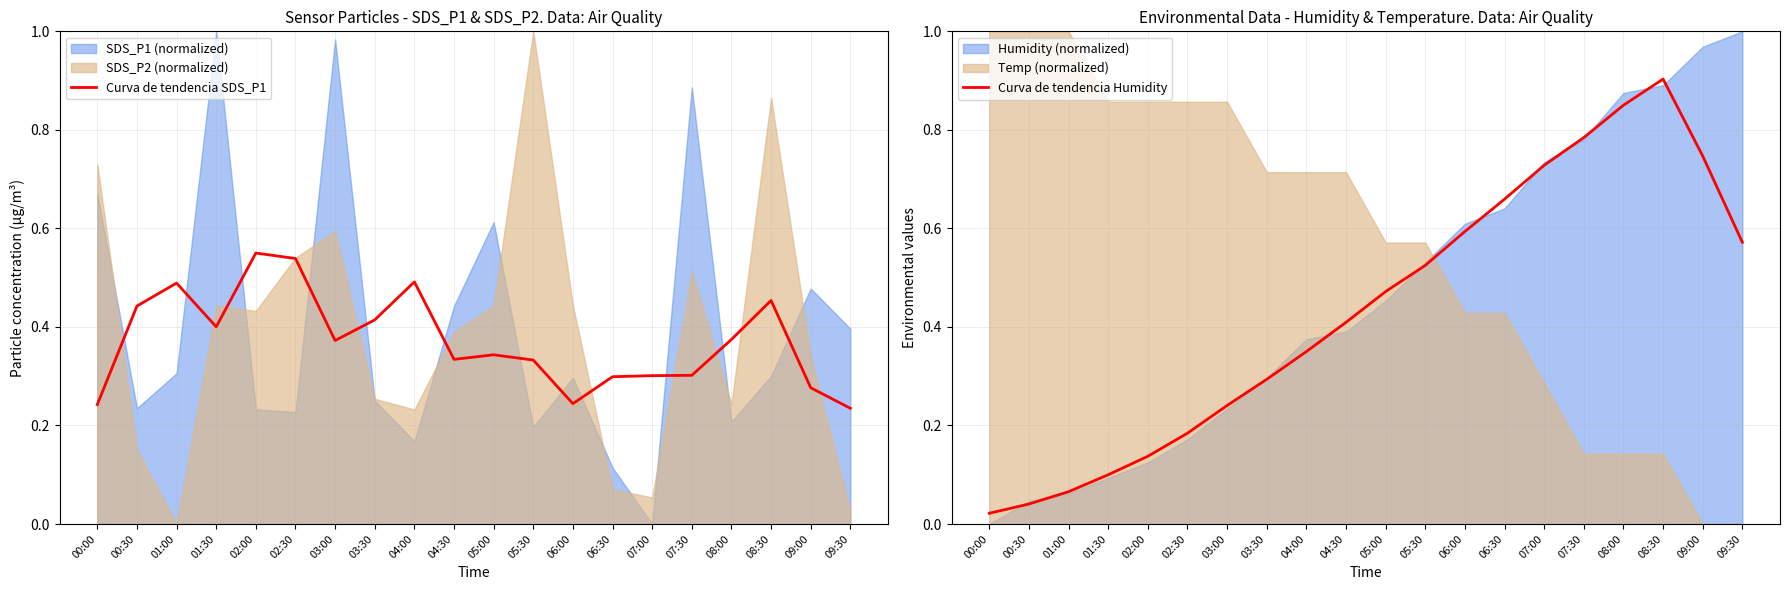

At how many categories does at least one series exceed 0?

20